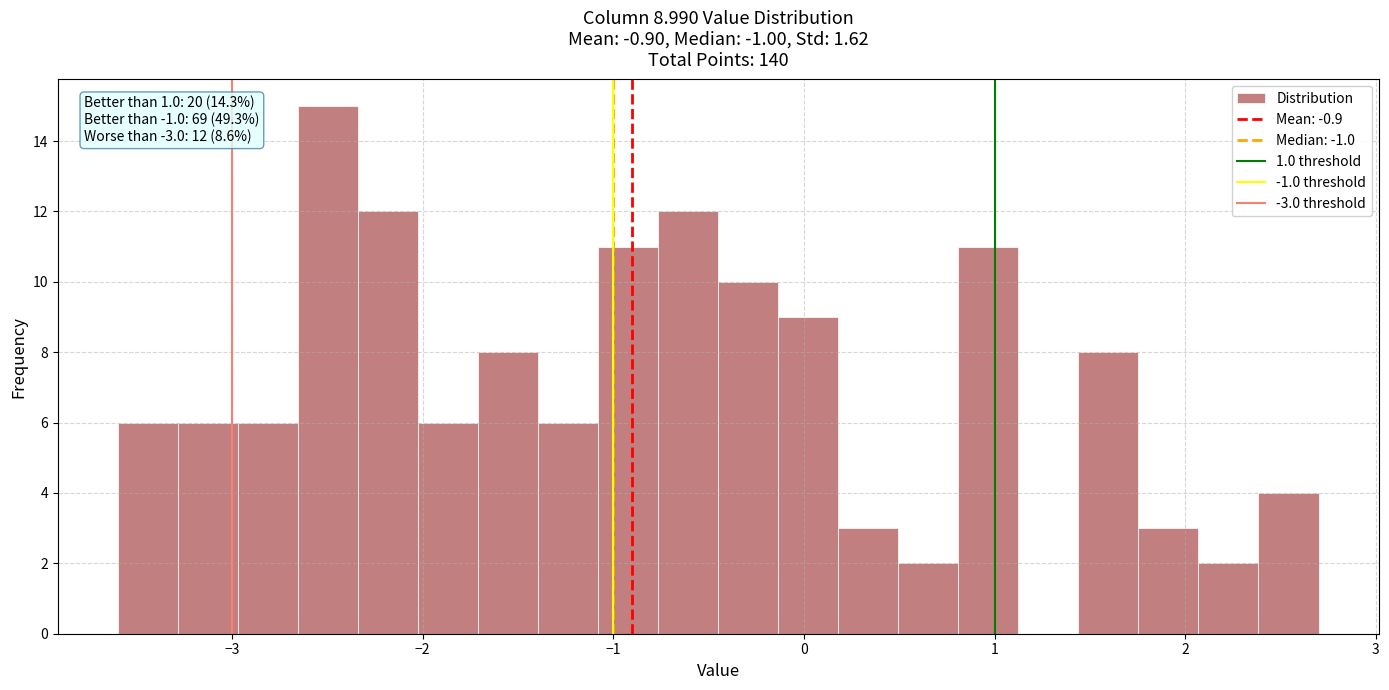

Read against the x-axis, roughly where is the centre of the tallest bar?

-2.5